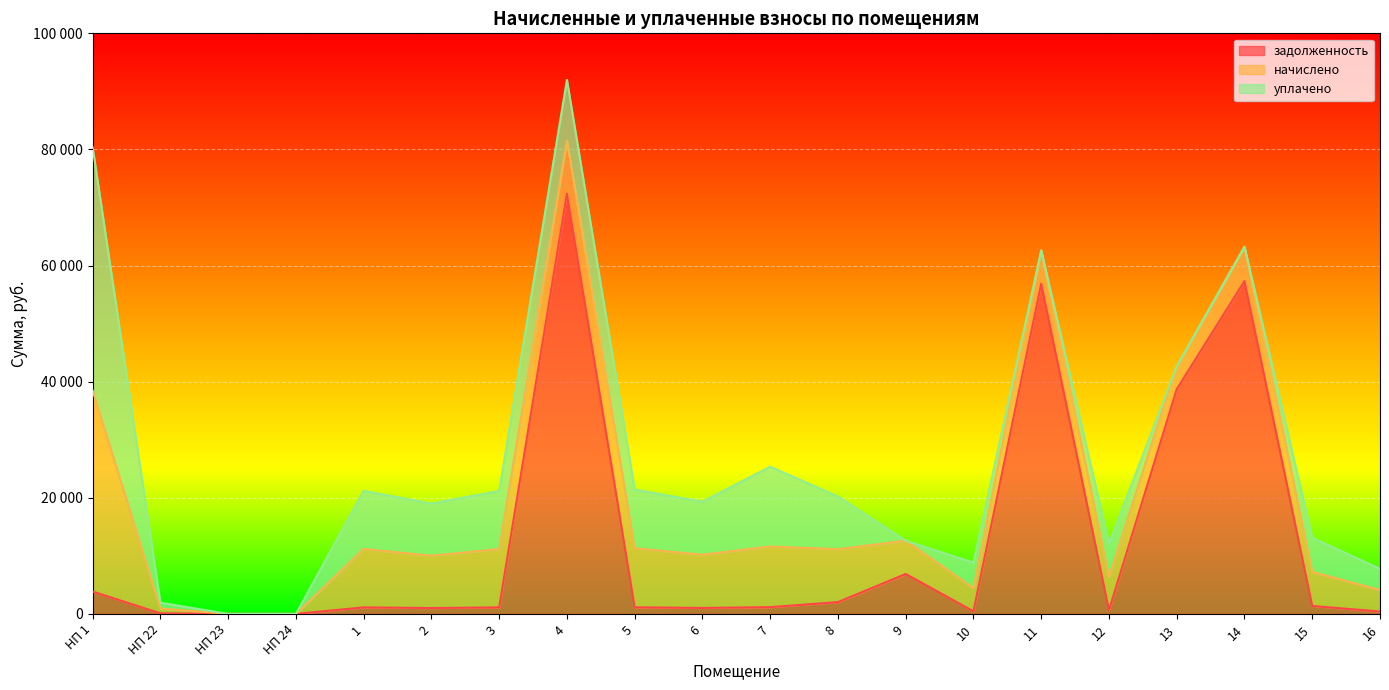

What is the difference between the задолженность values at 7 and 11?

55709.6